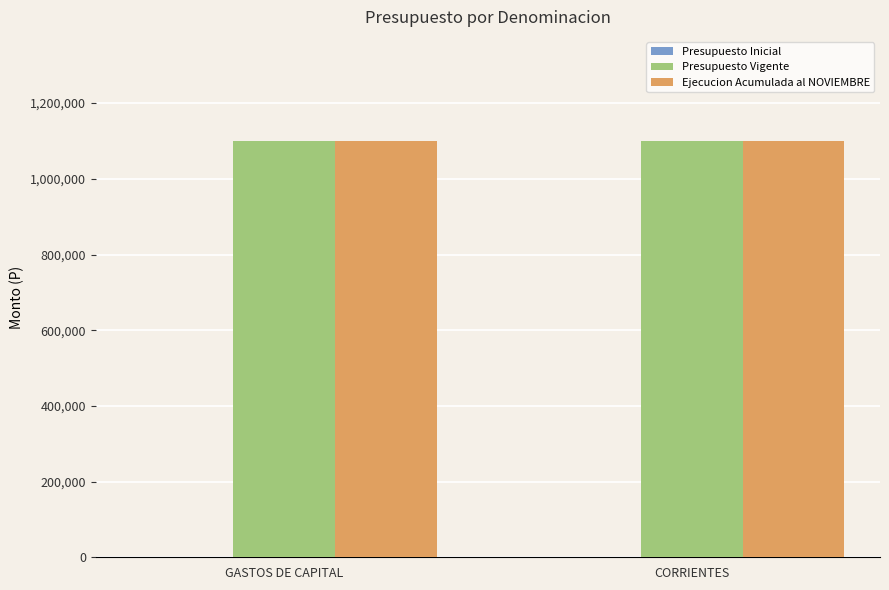

At which label does Presupuesto Vigente reach its minimum?

GASTOS DE CAPITAL